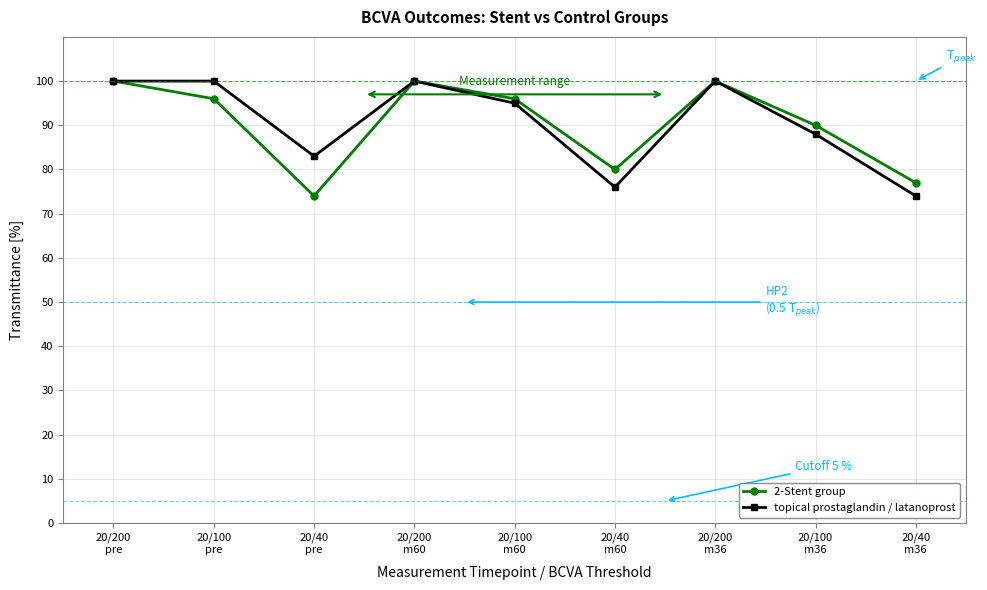

What is the maximum value for 2-Stent group?

100